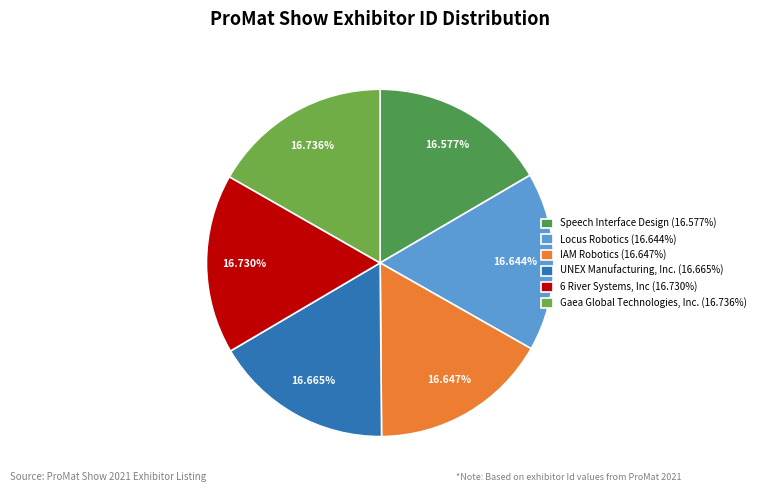

Rank the categories by value from lowest to highest.

Speech Interface Design, Locus Robotics, IAM Robotics, UNEX Manufacturing, Inc., 6 River Systems, Inc, Gaea Global Technologies, Inc.